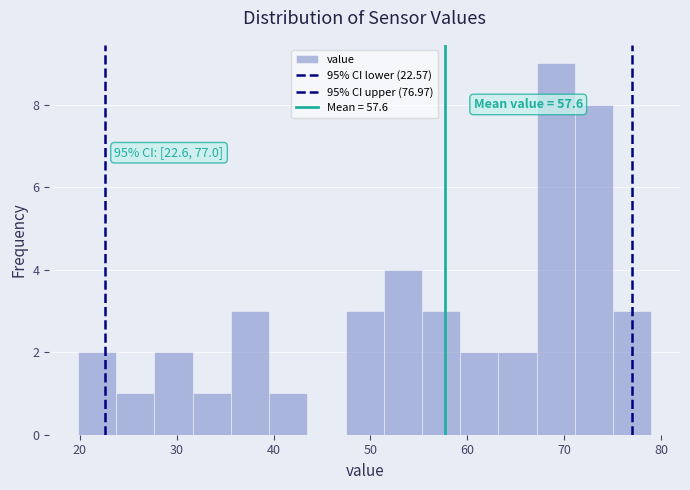

Around what value on the x-axis is the tallest bar? Give the approximate position of its centre, as read against the axis.

69